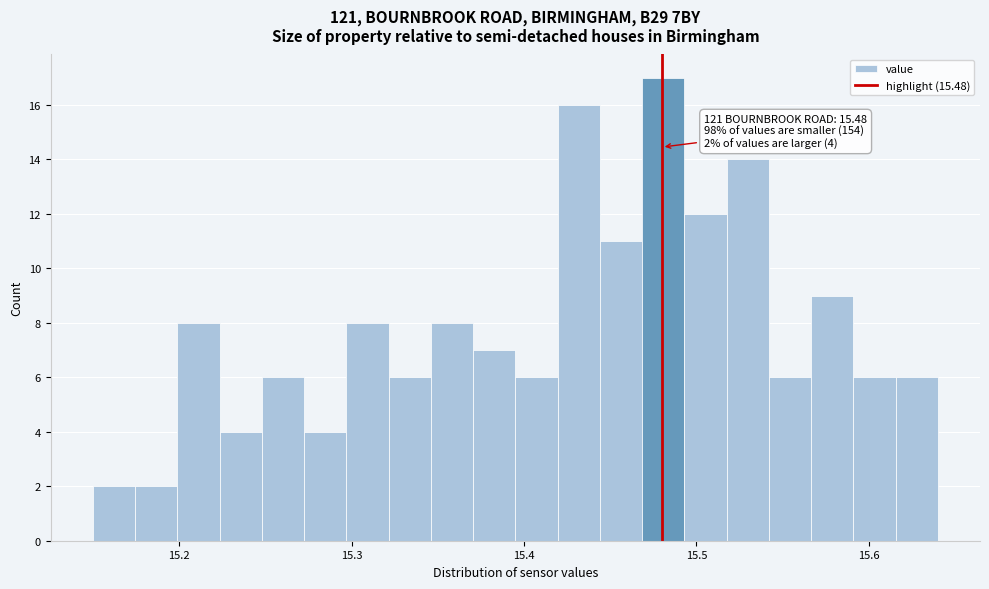

Read against the x-axis, roughly where is the centre of the tallest bar?

15.48